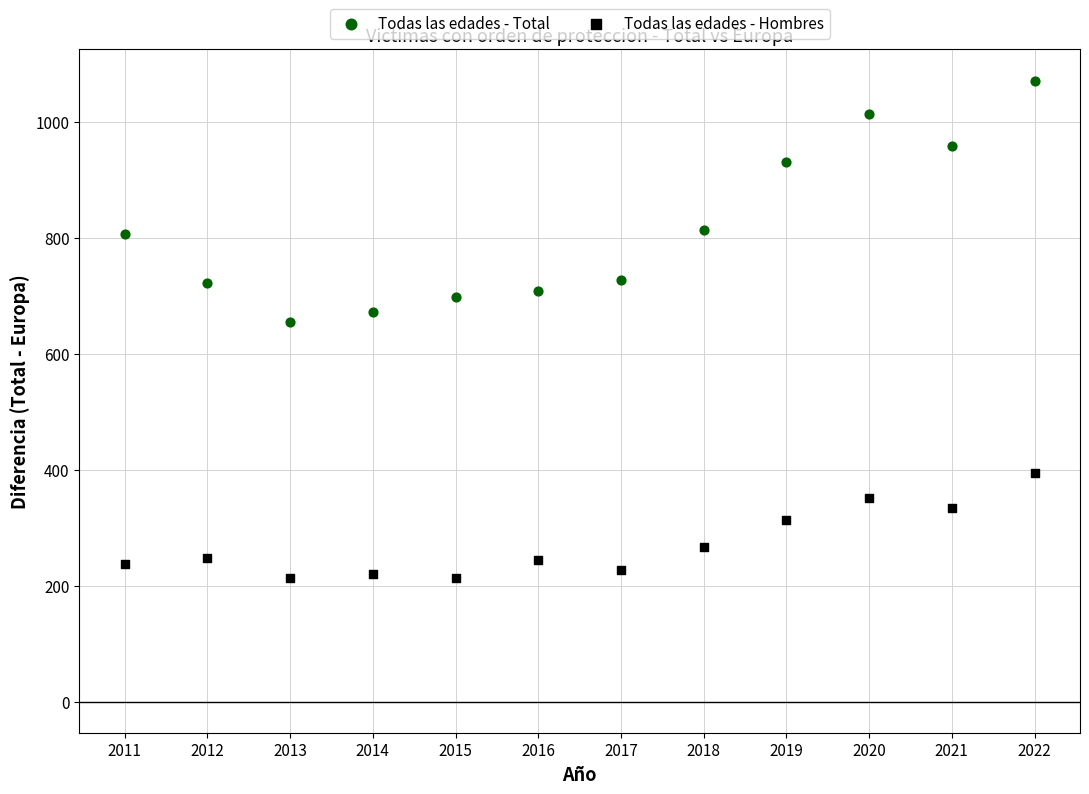

Which series contains the lowest Y value?

Todas las edades - Hombres